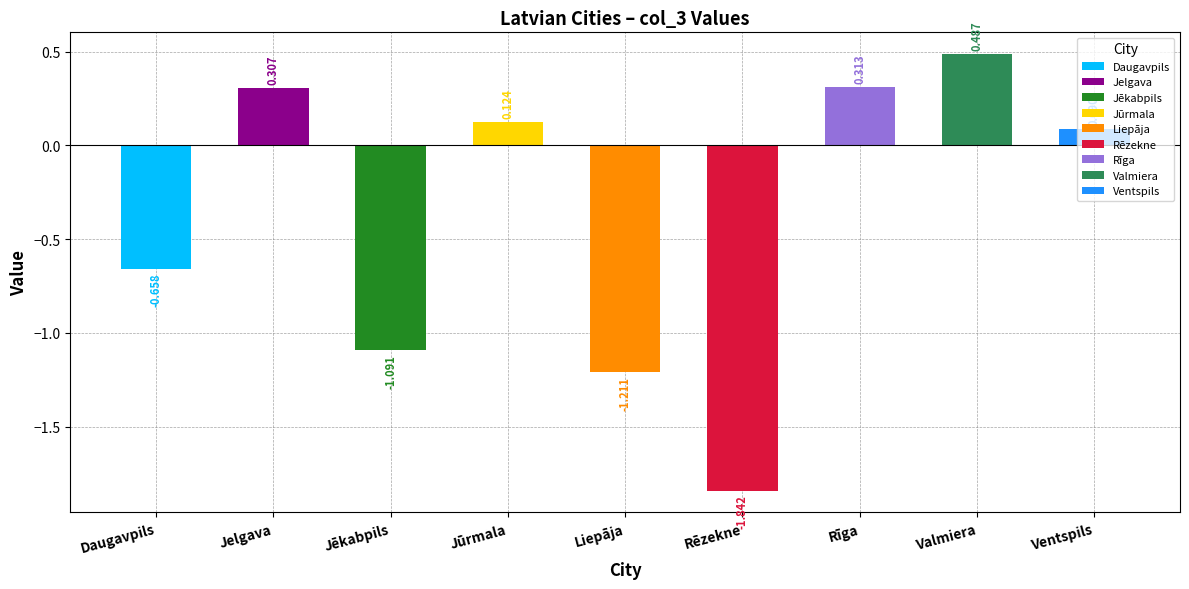

Rank the categories by value from highest to lowest.

Valmiera, Rīga, Jelgava, Jūrmala, Ventspils, Daugavpils, Jēkabpils, Liepāja, Rēzekne